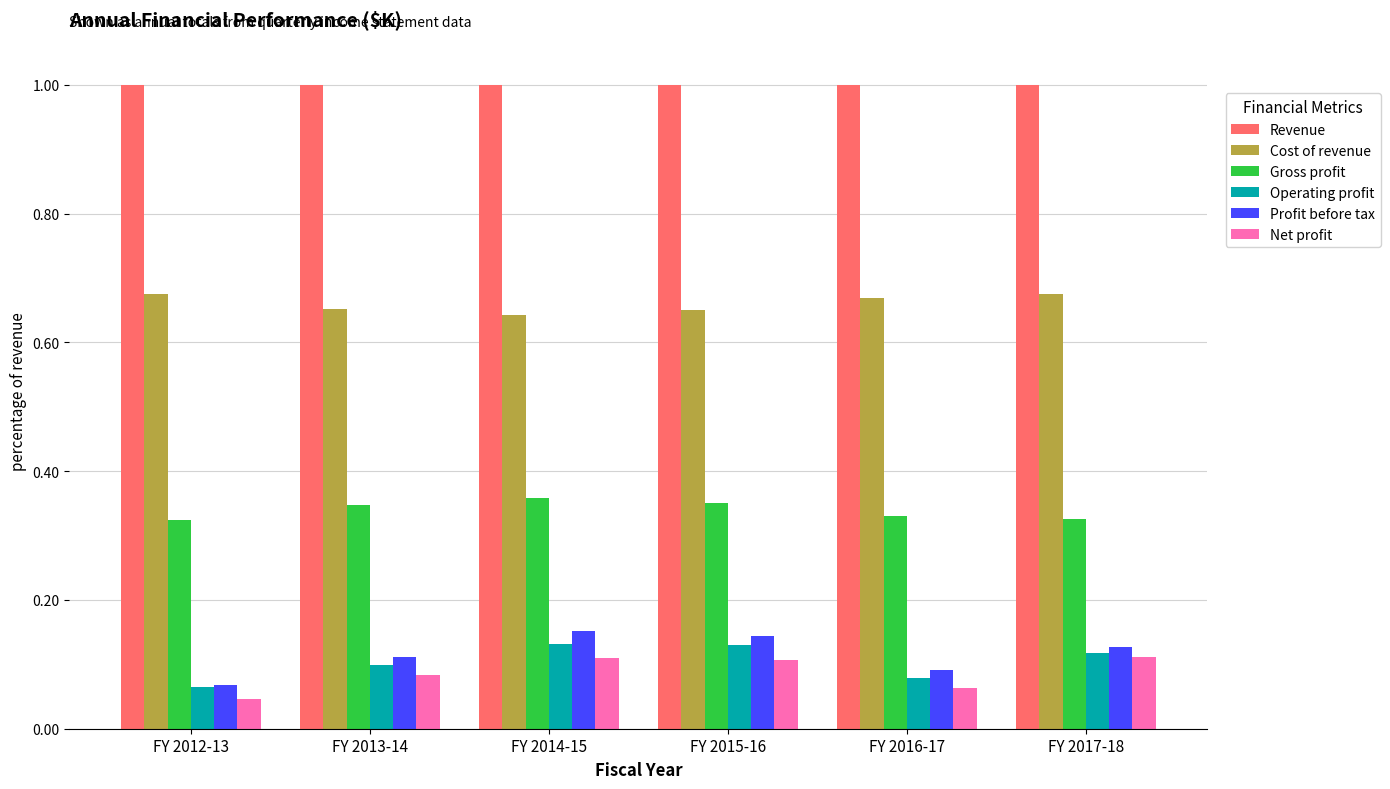

True or false: Gross profit has a value of 0.1 at FY 2017-18.

False